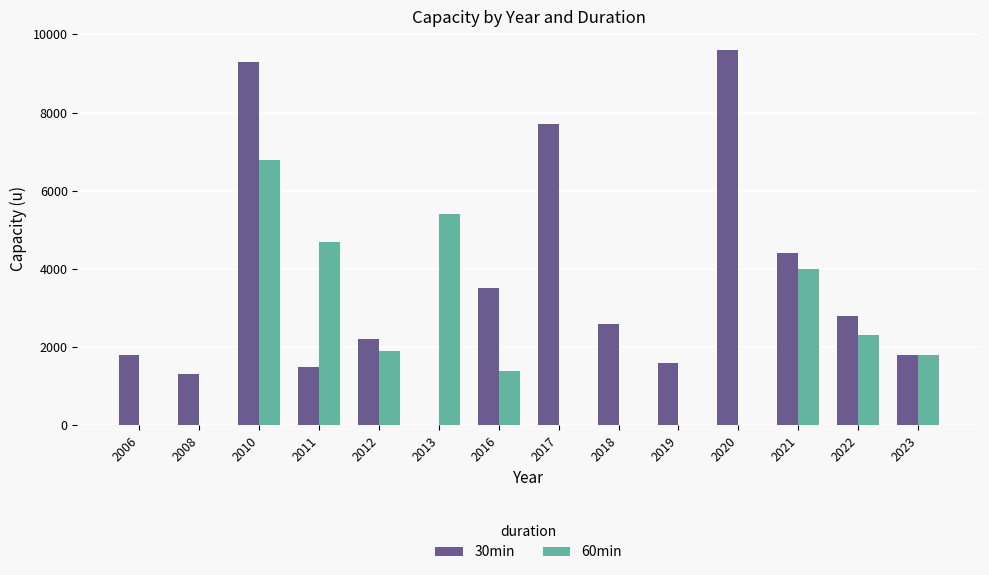

What are all the series names shown in the legend?

30min, 60min